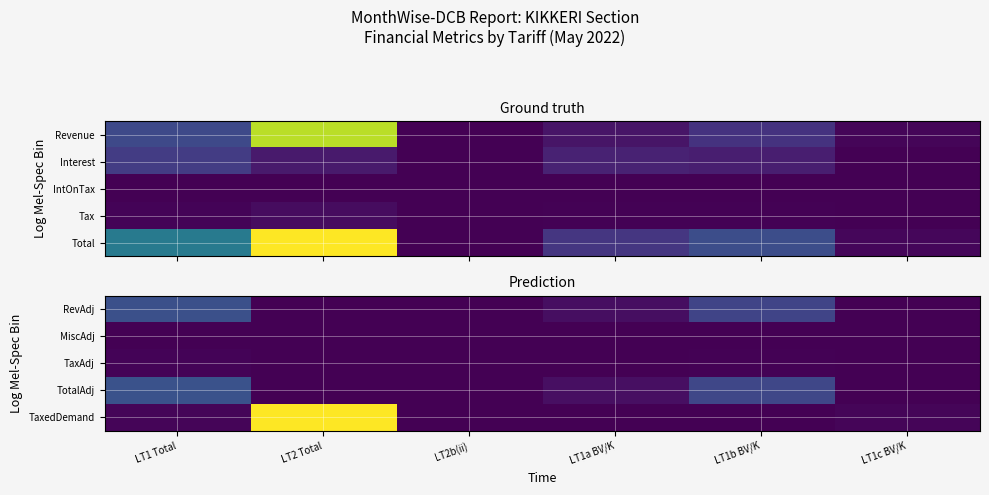

Count the number of categories in the chart.

6